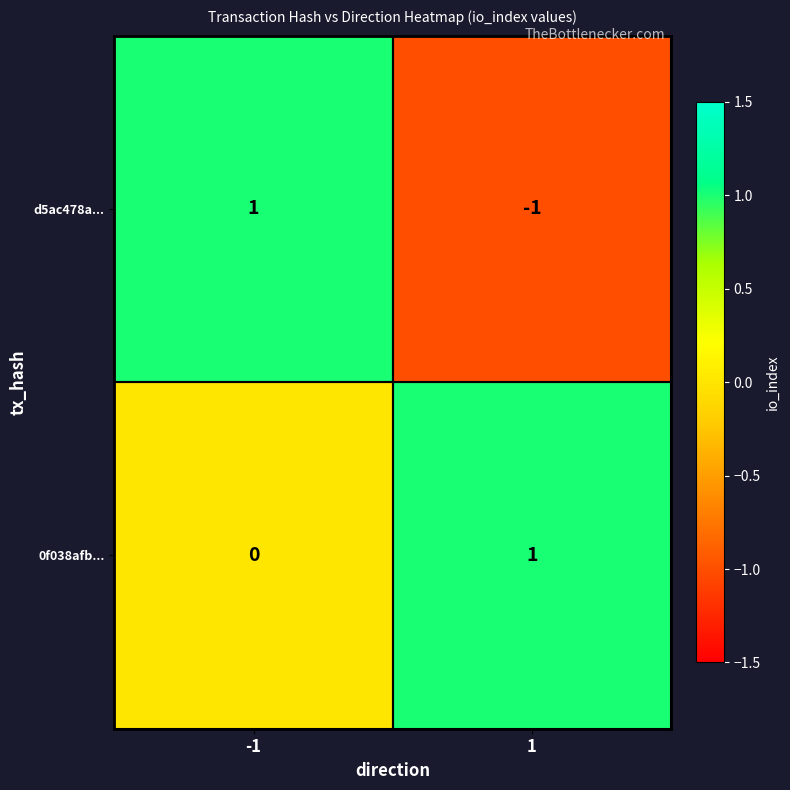

Reading right to left, extract all data points from this chart.

d5ac478a...: -1	1
0f038afb...: 1	0